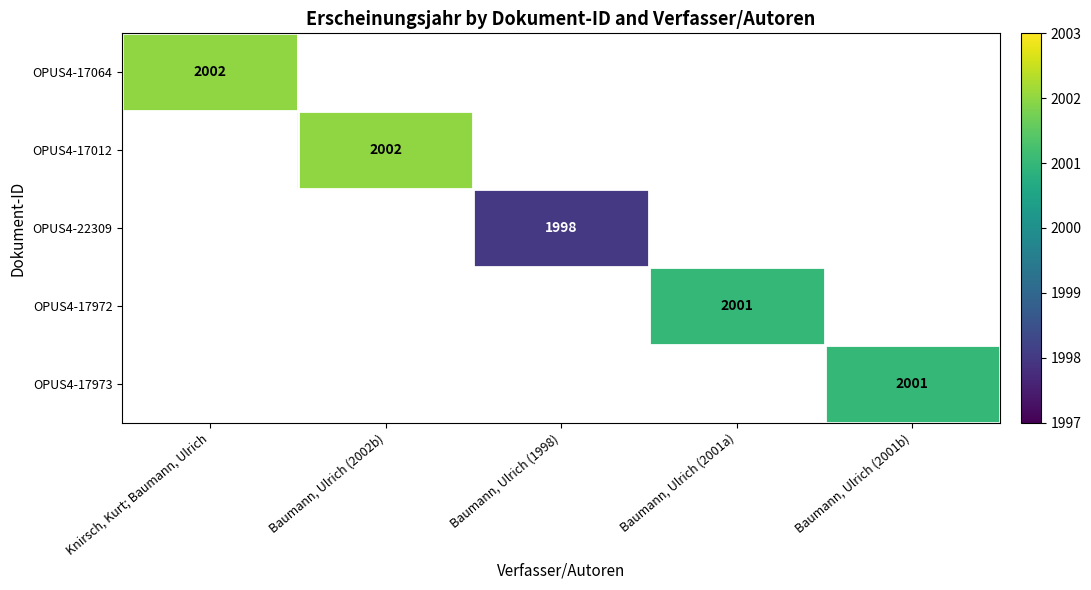

Is the value of OPUS4-22309 at Baumann, Ulrich (1998) greater than the value of OPUS4-17064 at Knirsch, Kurt; Baumann, Ulrich?

No